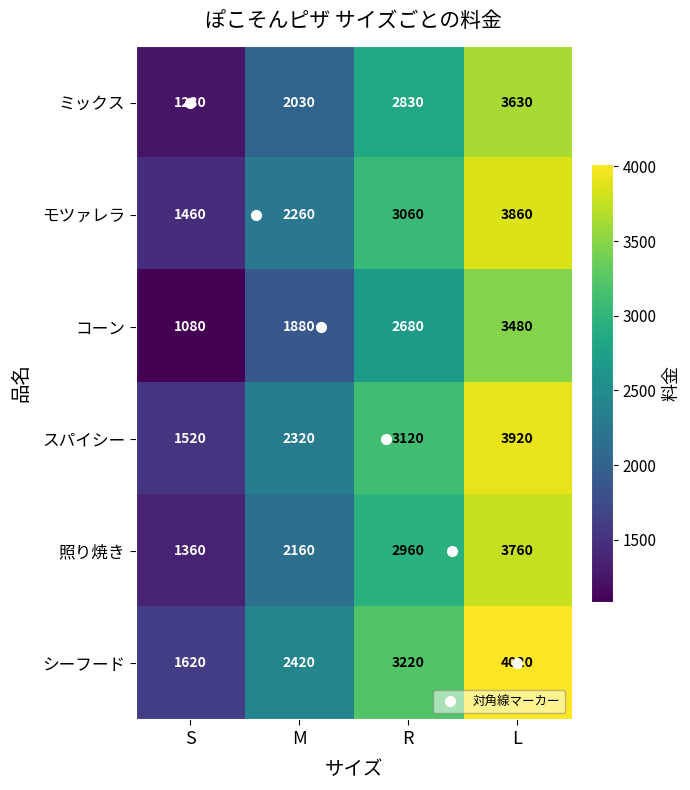

Rank the series by their maximum value, from lowest to highest.

コーン, ミックス, 照り焼き, モツァレラ, スパイシー, シーフード